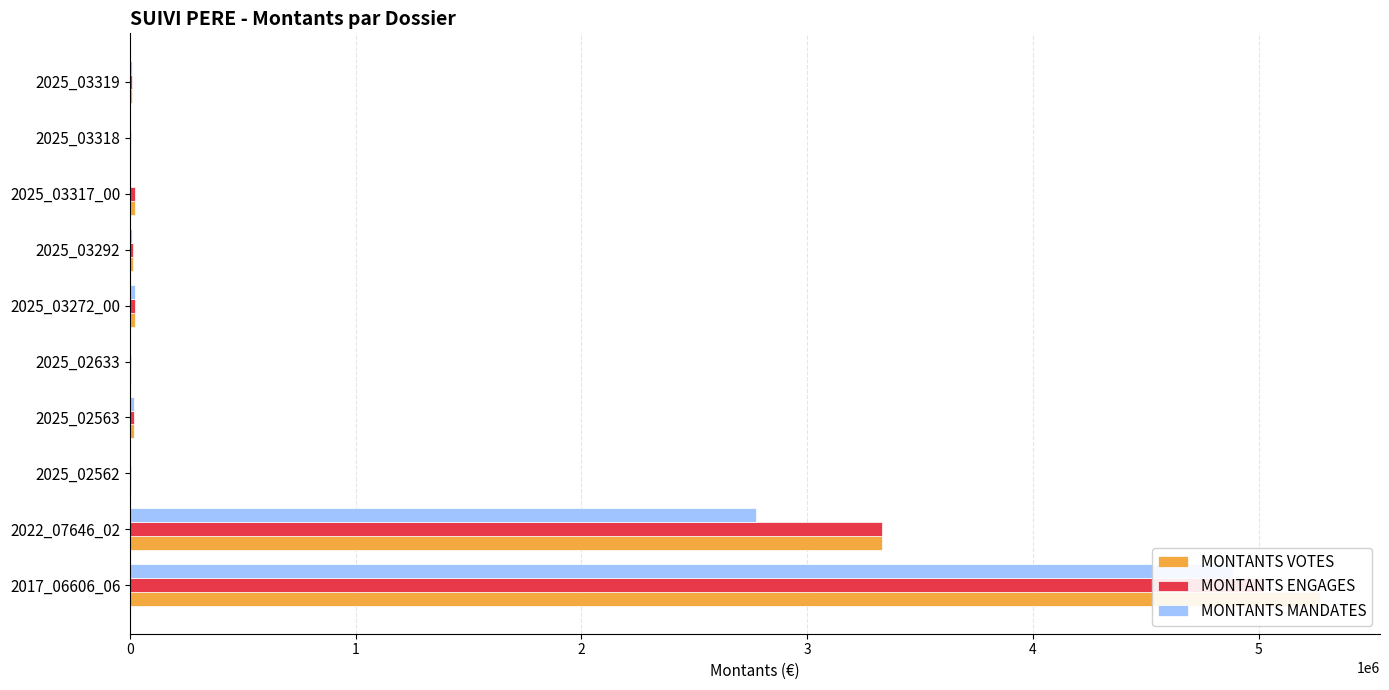

Reading left to right, transcribe all the data shown in this chart.

MONTANTS VOTES: 5274160.0	3330000.0	5984.0	19499.0	3036.0	22500.0	15058.0	20097.0	4235.0	8922.0
MONTANTS ENGAGES: 5022792.3	3329508.0	5984.0	19499.0	3036.0	22500.0	15058.0	20097.0	4235.0	8922.0
MONTANTS MANDATES: 4884355.2	2772664.6	1196.8	19499.0	0.0	22500.0	10199.0	0.0	0.0	8922.0